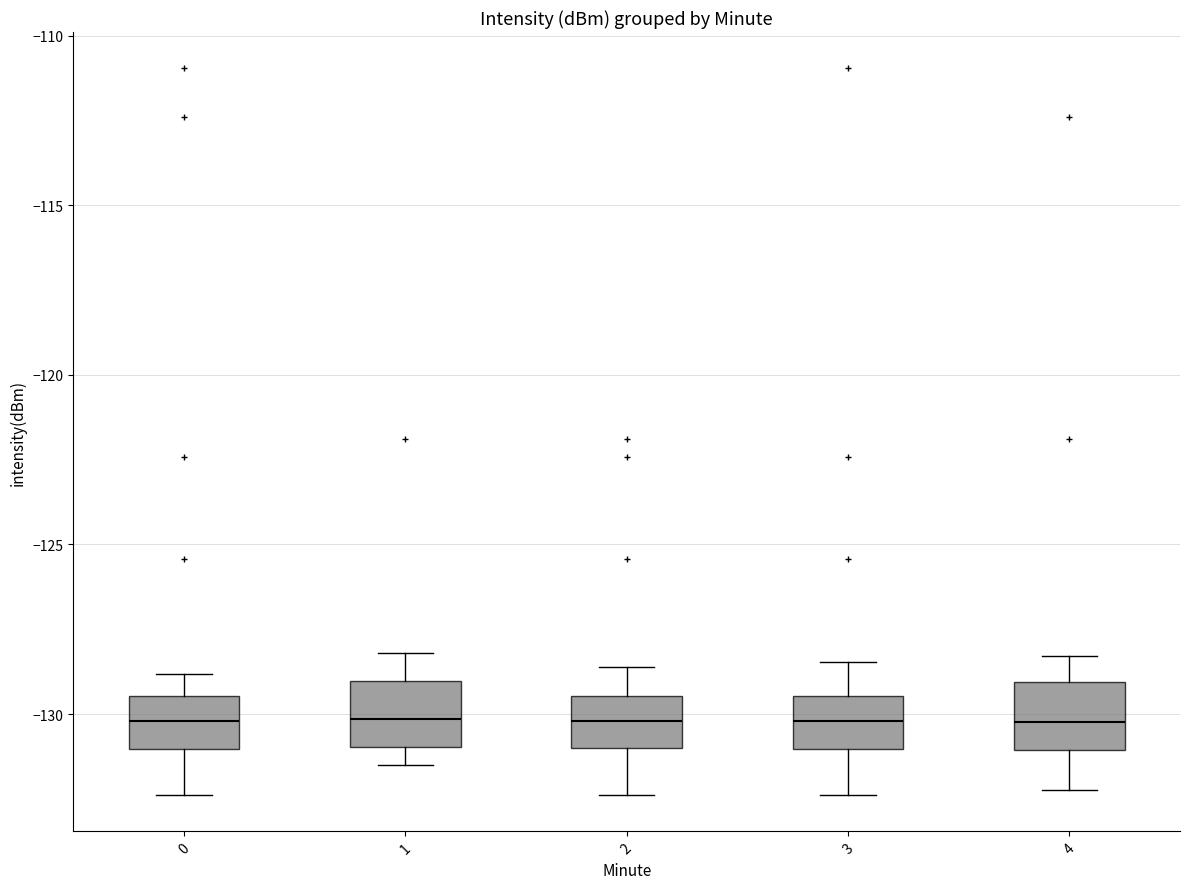

Reading left to right, read every box against the y-axis: the position of its median line, the range the box covers, and the ends of its whiskers. The values are not printed on the chart, so give them approximately, as read against the axis.

0: median -130.0, box -131.0 to -129.5, whiskers -132.5 to -129.0
1: median -130.0, box -131.0 to -129.0, whiskers -131.5 to -128.0
2: median -130.0, box -131.0 to -129.5, whiskers -132.5 to -128.5
3: median -130.0, box -131.0 to -129.5, whiskers -132.5 to -128.5
4: median -130.0, box -131.0 to -129.0, whiskers -132.5 to -128.5